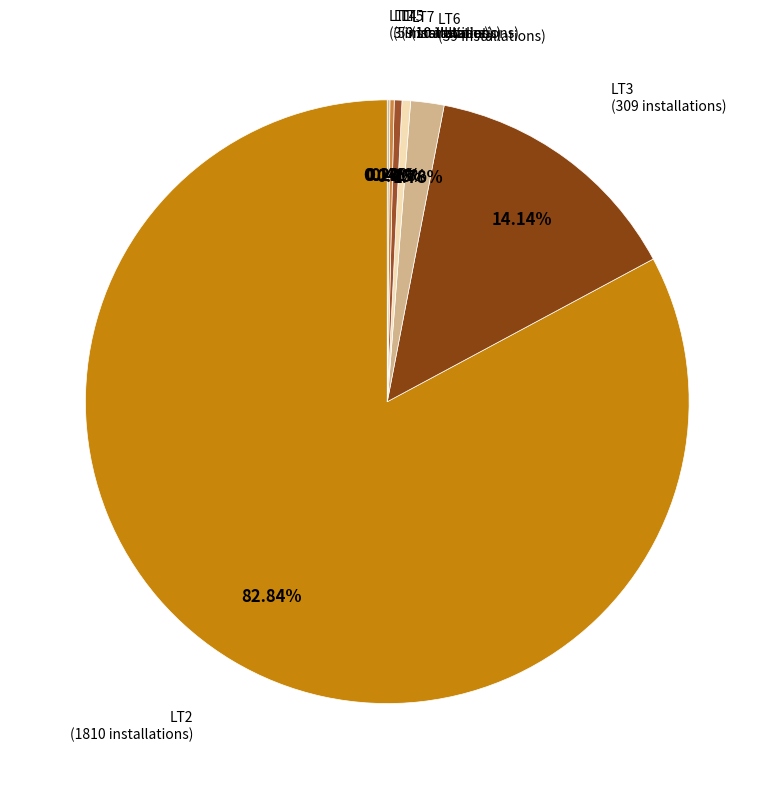

Which slice represents more than half of the pie?

LT2 (Installations Billed)